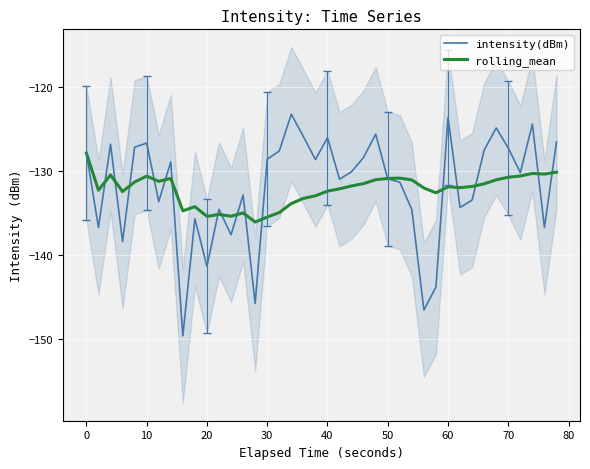

True or false: rolling_mean has a value of -187.9 at 0.

False